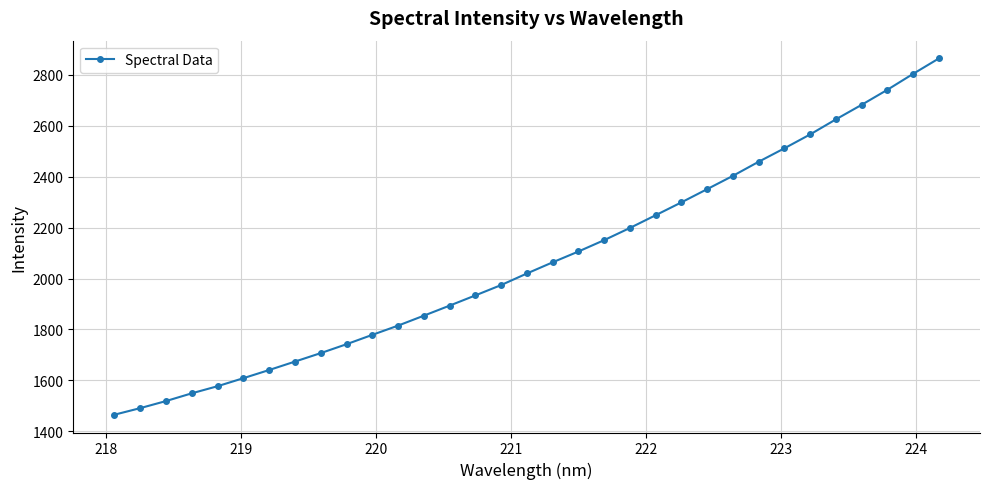

What is the value of the 30th point from the left?

2682.0